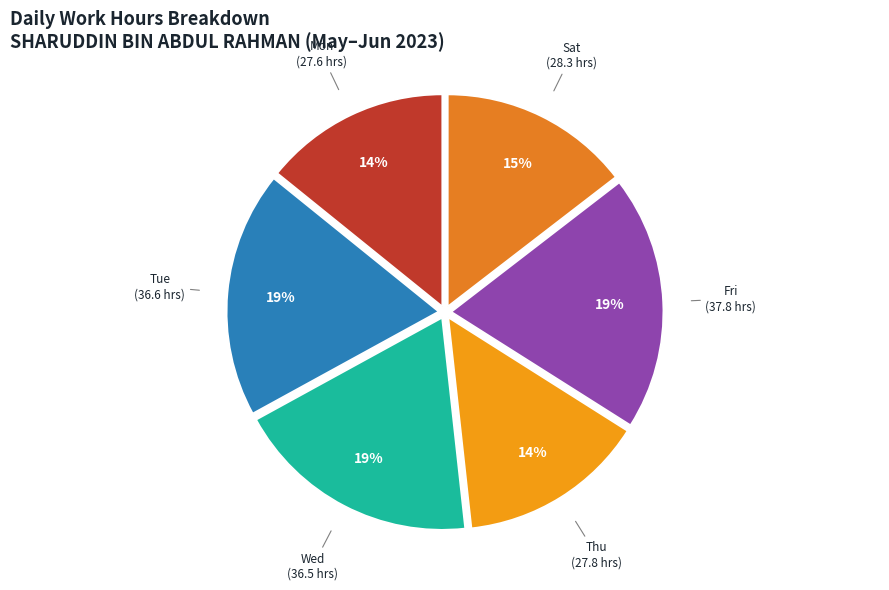

Combined, do Mon and Fri account for over 50%?

No